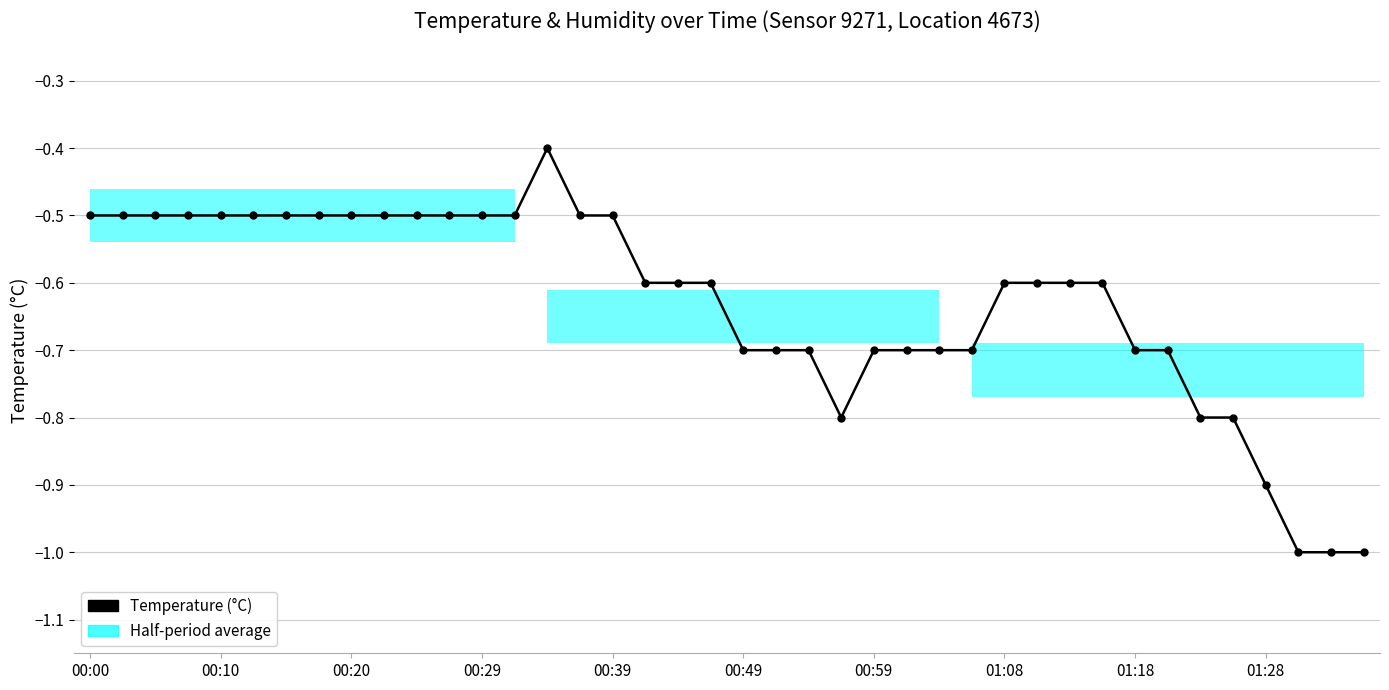

What is the difference between the maximum and minimum values?

0.6